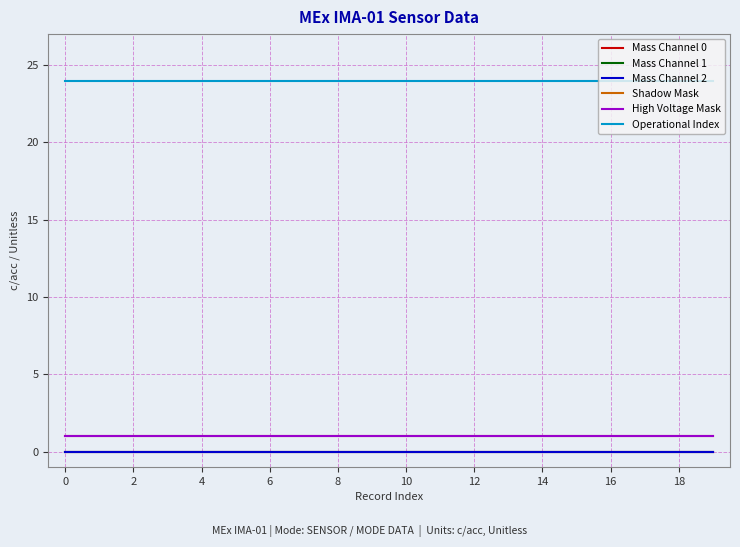

Is this an area chart (filled region under the line)?

No